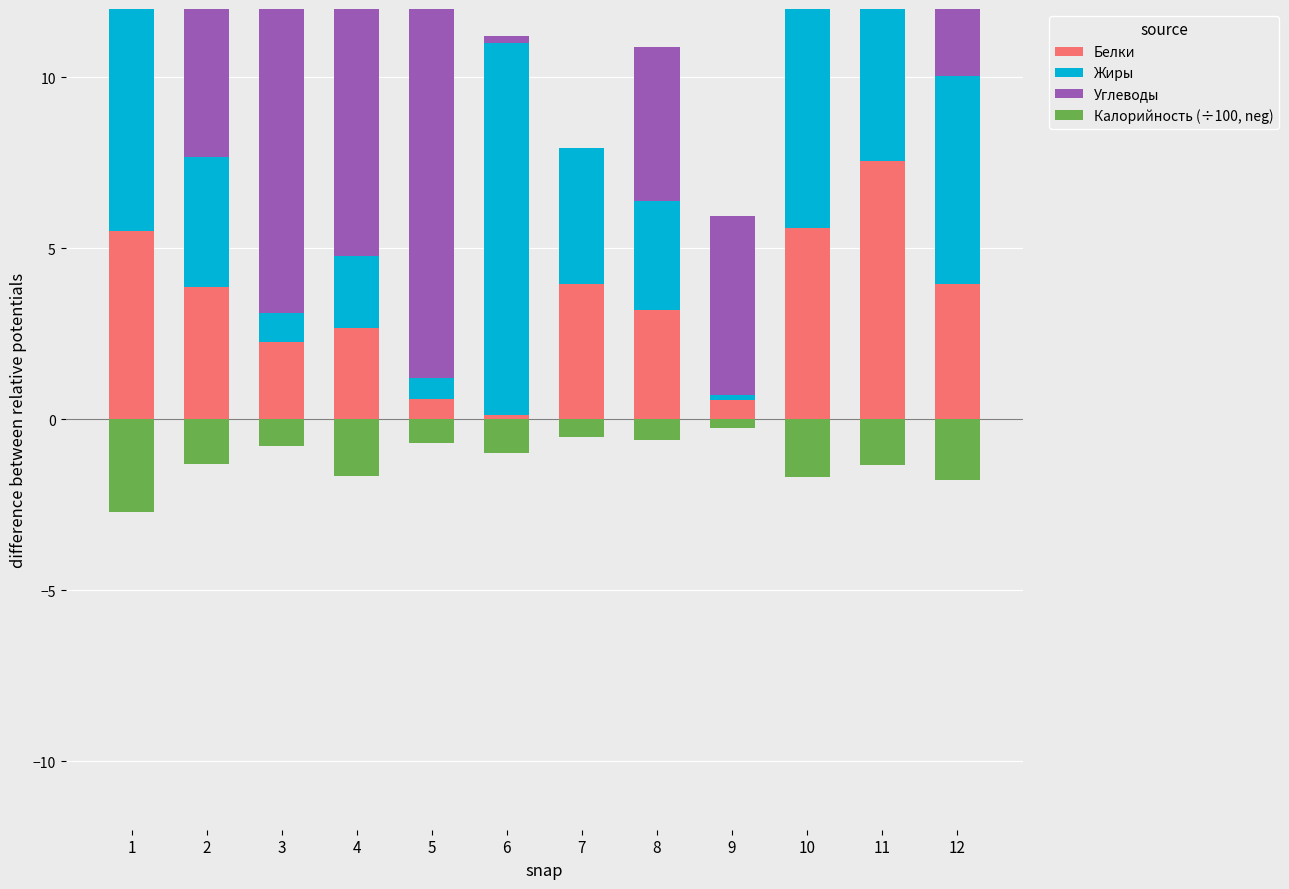

Rank the series by their maximum value, from lowest to highest.

Калорийность (÷100, neg), Белки, Жиры, Углеводы